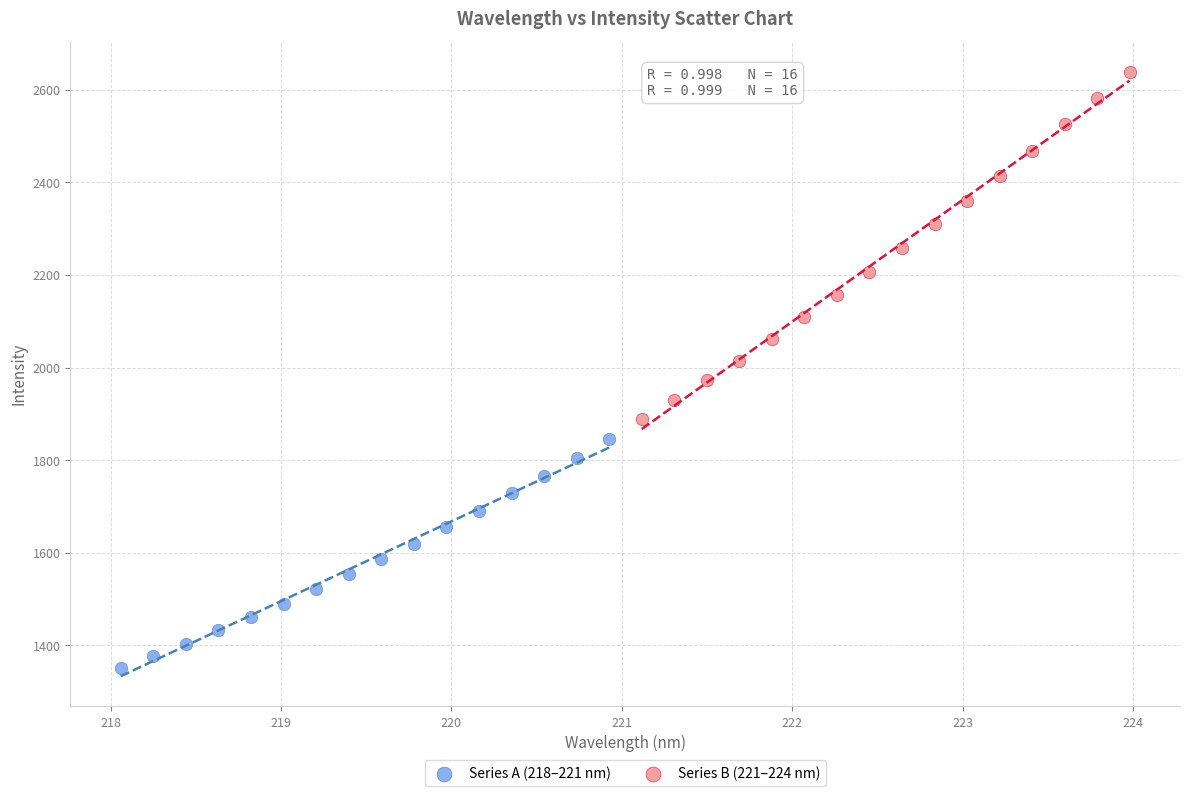

Which series contains the lowest Y value?

Series A (218–221 nm)